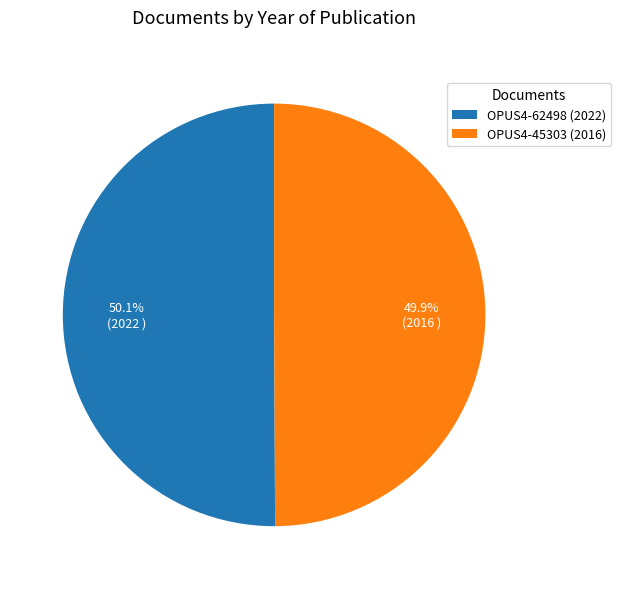

Is it true that OPUS4-45303 is 50% of the pie?

True